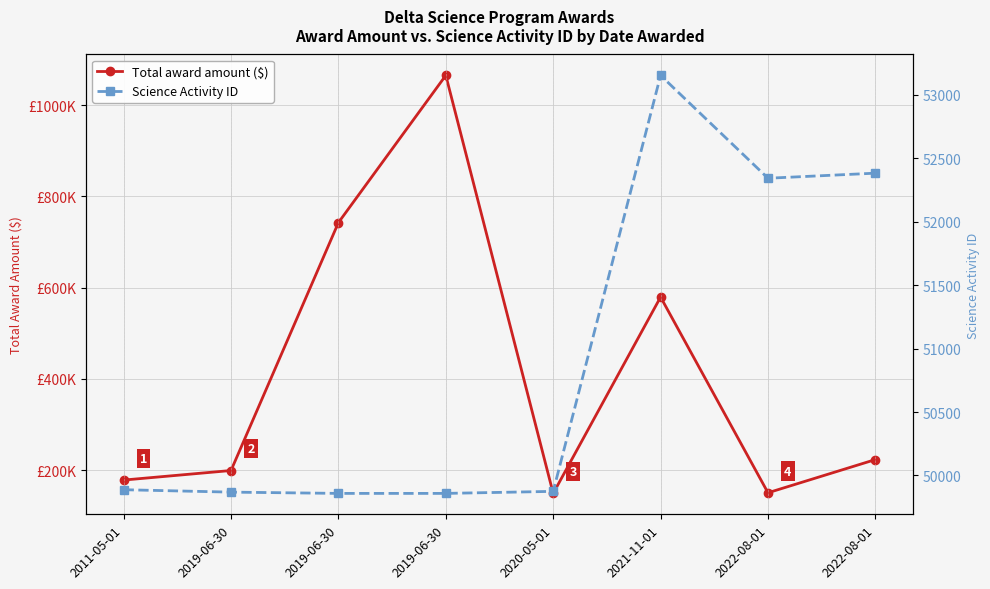

What is the highest value of the Total award amount ($) series?

1064896